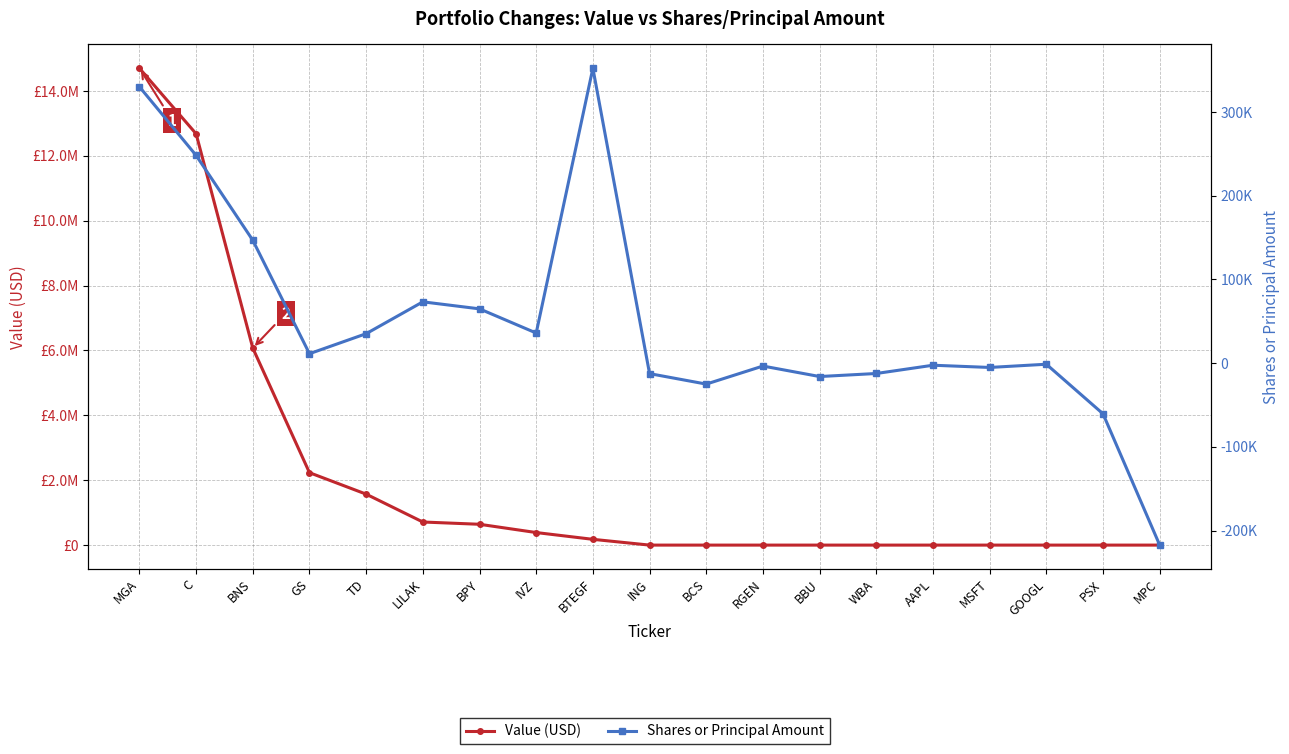

What are all the series names shown in the legend?

Value (USD), Shares or Principal Amount